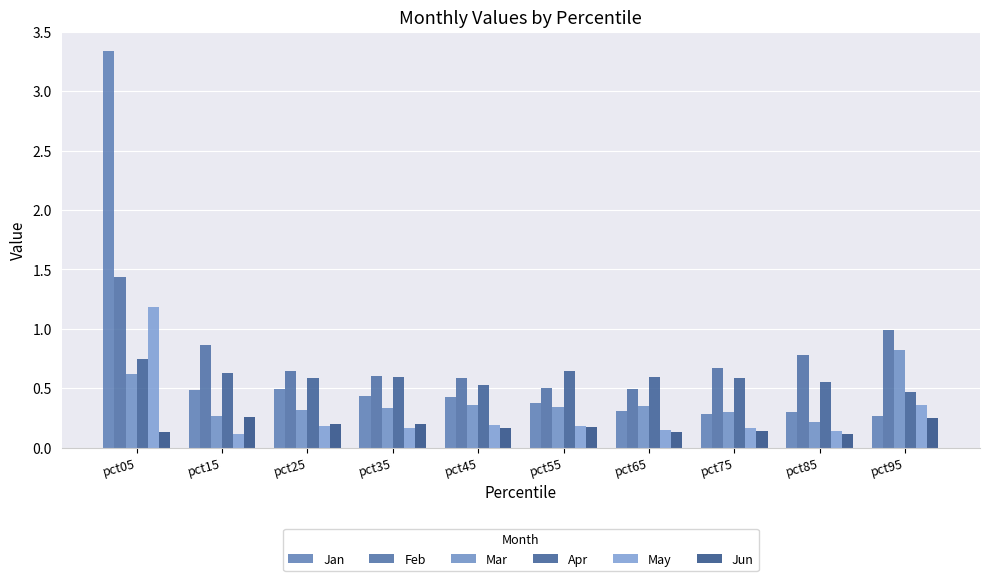

Reading left to right, list all the values displayed in this chart.

Jan: 3.3	0.5	0.5	0.4	0.4	0.4	0.3	0.3	0.3	0.3
Feb: 1.4	0.9	0.6	0.6	0.6	0.5	0.5	0.7	0.8	1.0
Mar: 0.6	0.3	0.3	0.3	0.4	0.3	0.3	0.3	0.2	0.8
Apr: 0.7	0.6	0.6	0.6	0.5	0.6	0.6	0.6	0.6	0.5
May: 1.2	0.1	0.2	0.2	0.2	0.2	0.2	0.2	0.1	0.4
Jun: 0.1	0.3	0.2	0.2	0.2	0.2	0.1	0.1	0.1	0.2